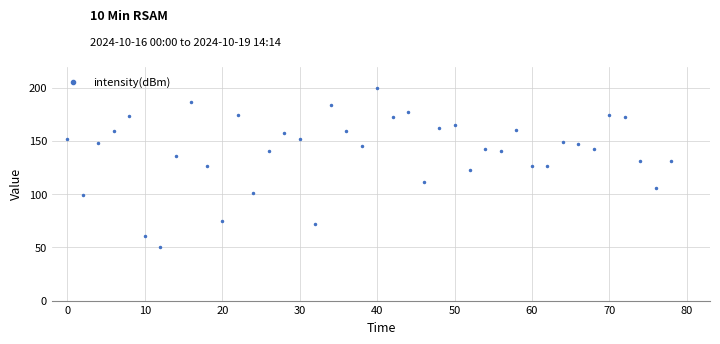

What is the range of Y values (max minus min)?

150.0